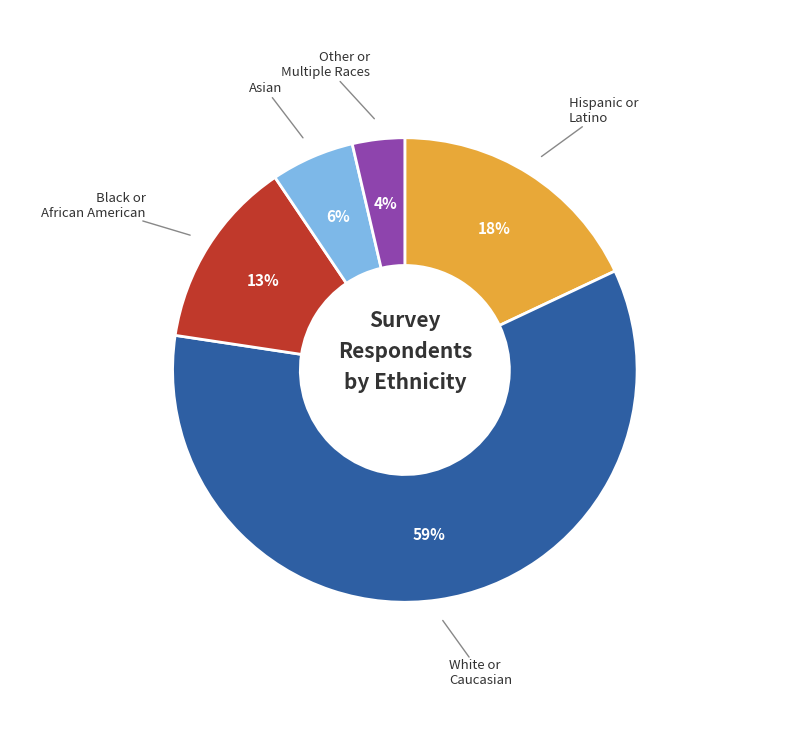

To the nearest percent, what is the average slice percentage?

20%